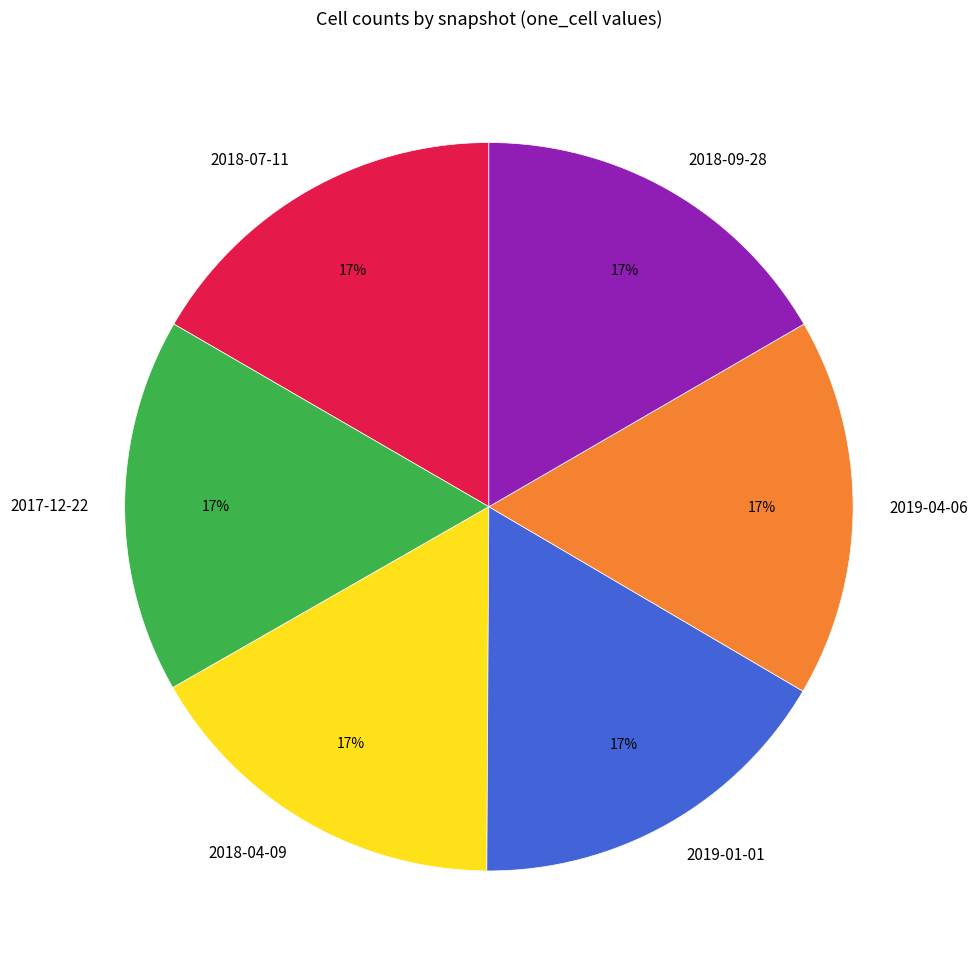

To the nearest percent, what is the combined percentage of 2018-09-28 and 2018-04-09?

33%